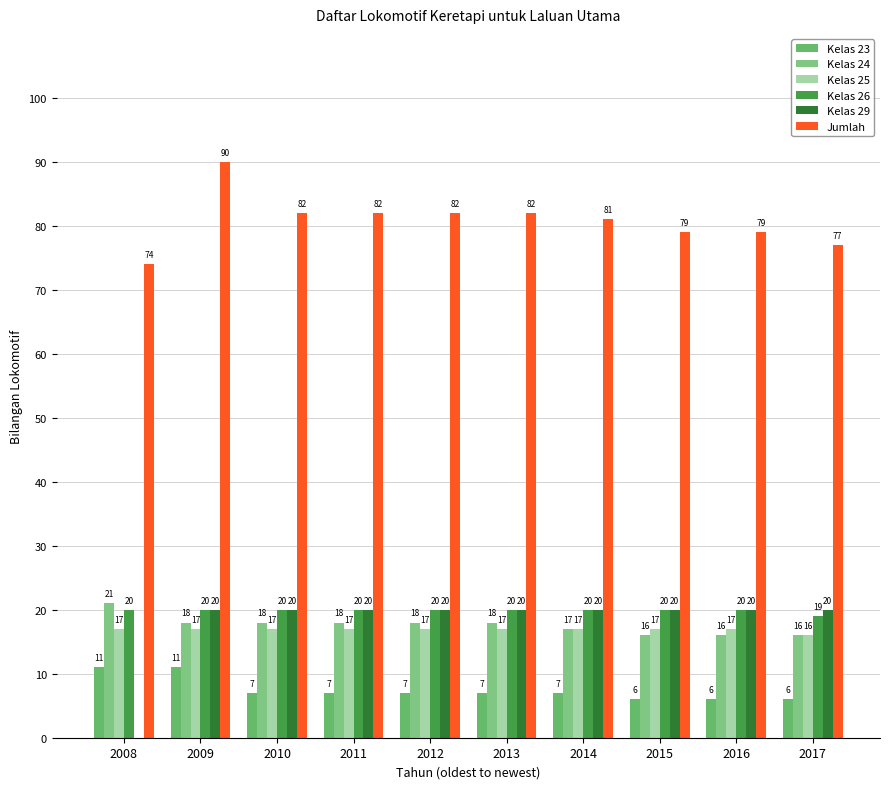

Reading left to right, list all the values displayed in this chart.

Kelas 23: 11	11	7	7	7	7	7	6	6	6
Kelas 24: 21	18	18	18	18	18	17	16	16	16
Kelas 25: 17	17	17	17	17	17	17	17	17	16
Kelas 26: 20	20	20	20	20	20	20	20	20	19
Kelas 29: 0	20	20	20	20	20	20	20	20	20
Jumlah: 74	90	82	82	82	82	81	79	79	77